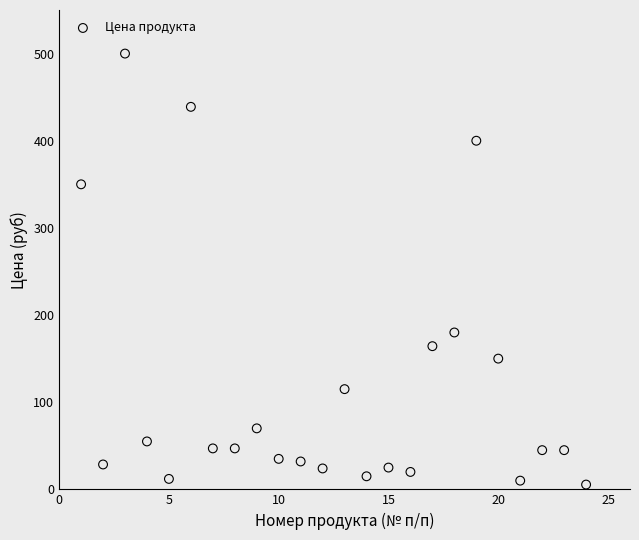

What is the range of Y values (max minus min)?

494.5